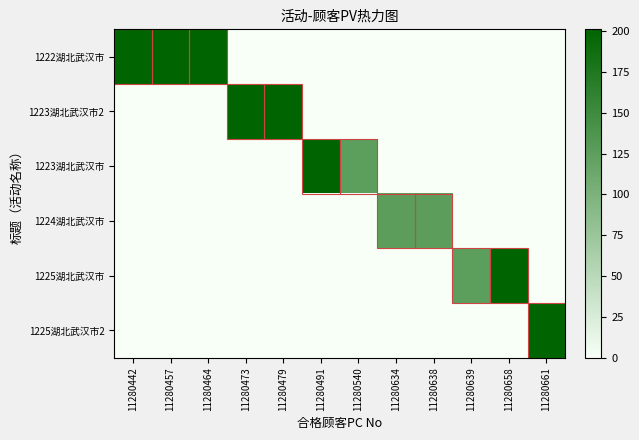

Which series has the largest total across all categories?

1222湖北武汉市